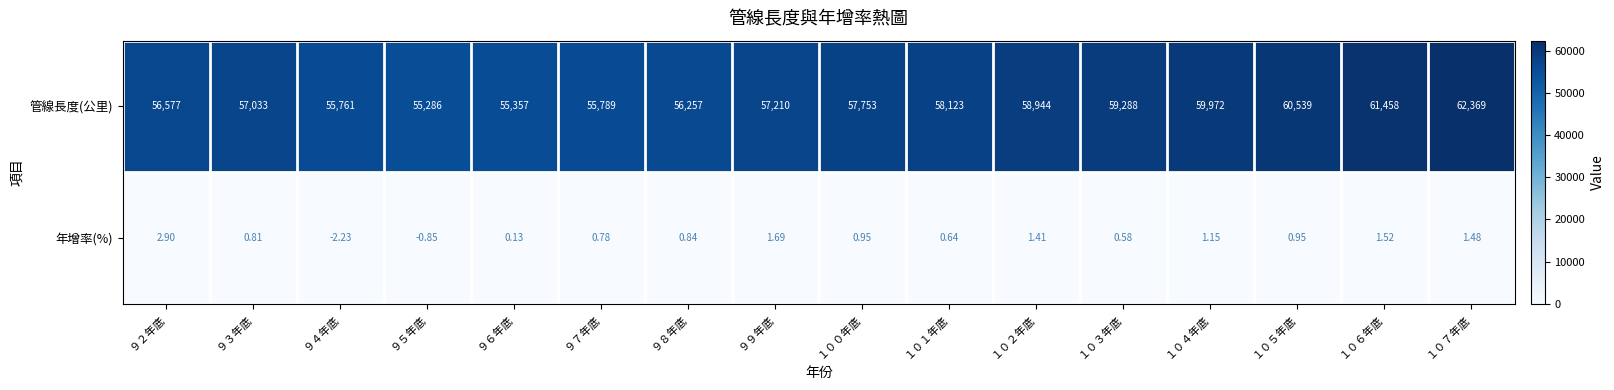

What is the spread (max minus min) of values at ９７年底?

55788.2